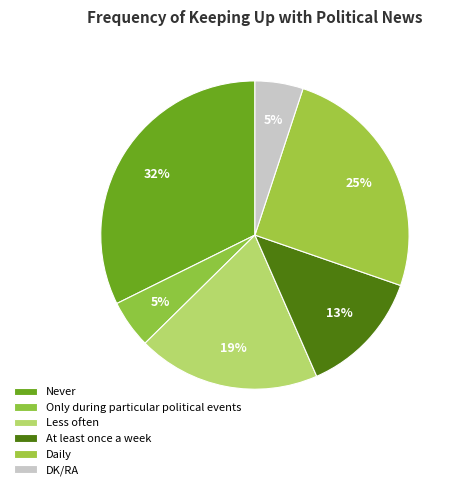

Count the number of slices in the pie.

6